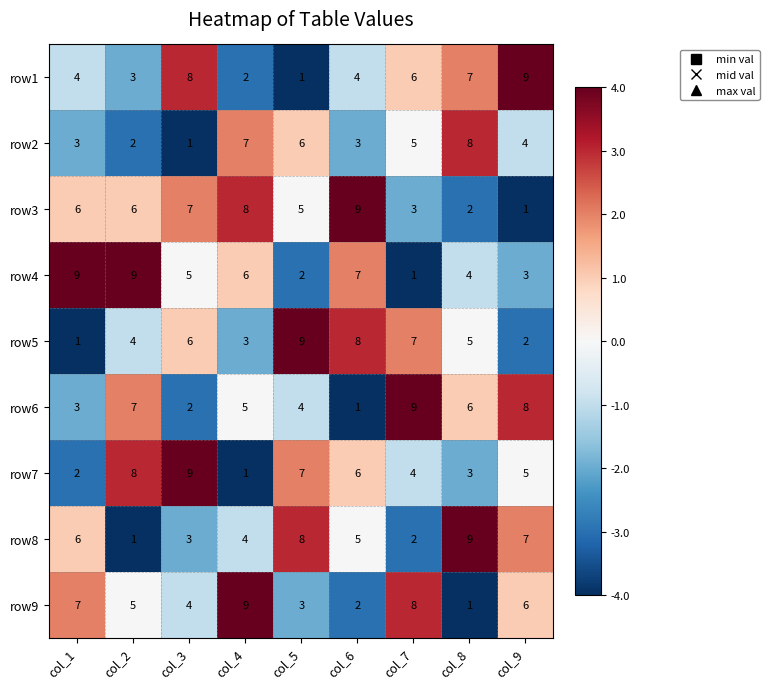

The row8 series shows 3 at col_3. True or false?

True